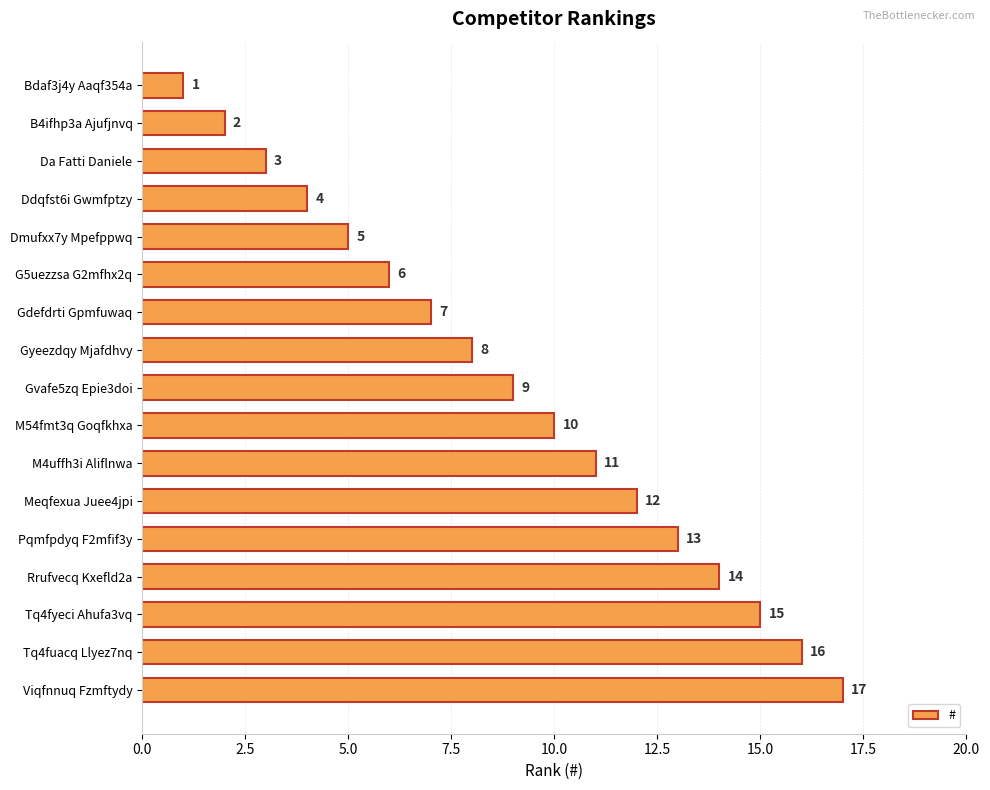

Which has a higher value, Dmufxx7y Mpefppwq or Tq4fuacq Llyez7nq?

Tq4fuacq Llyez7nq